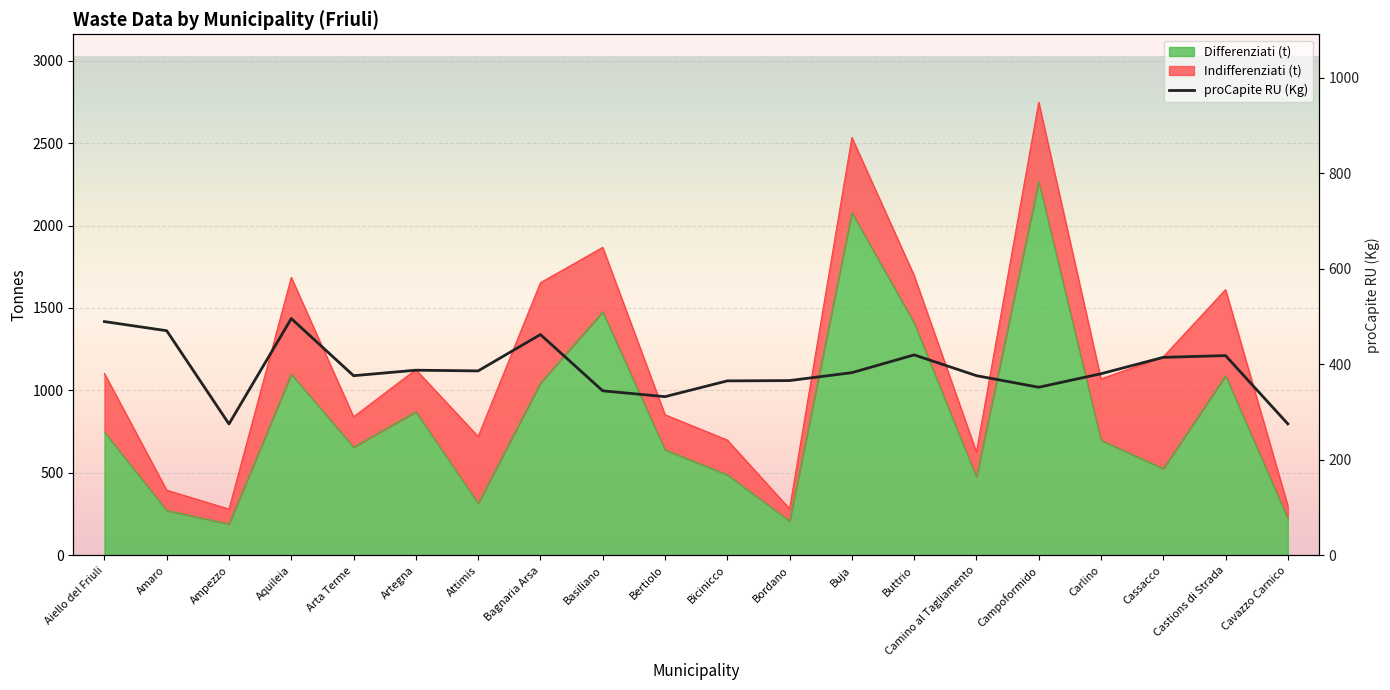

At which category does the data reach its first local peak?

Aquileia